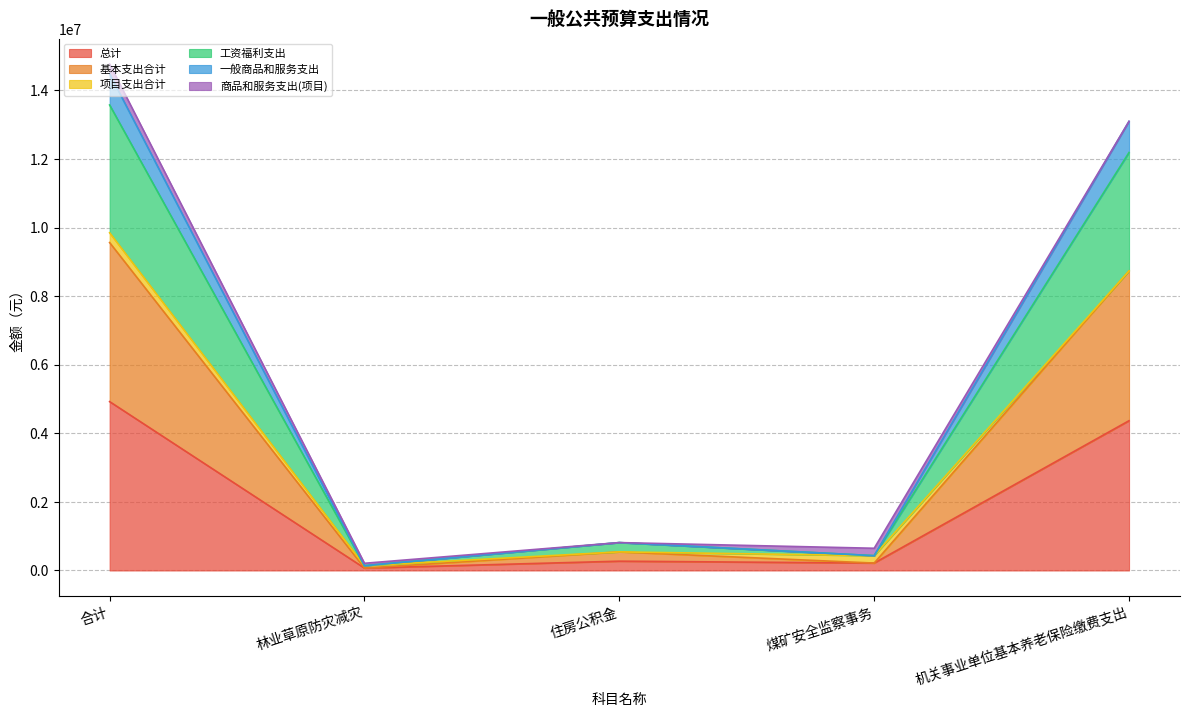

Does the chart display data point markers on the line(s)?

No